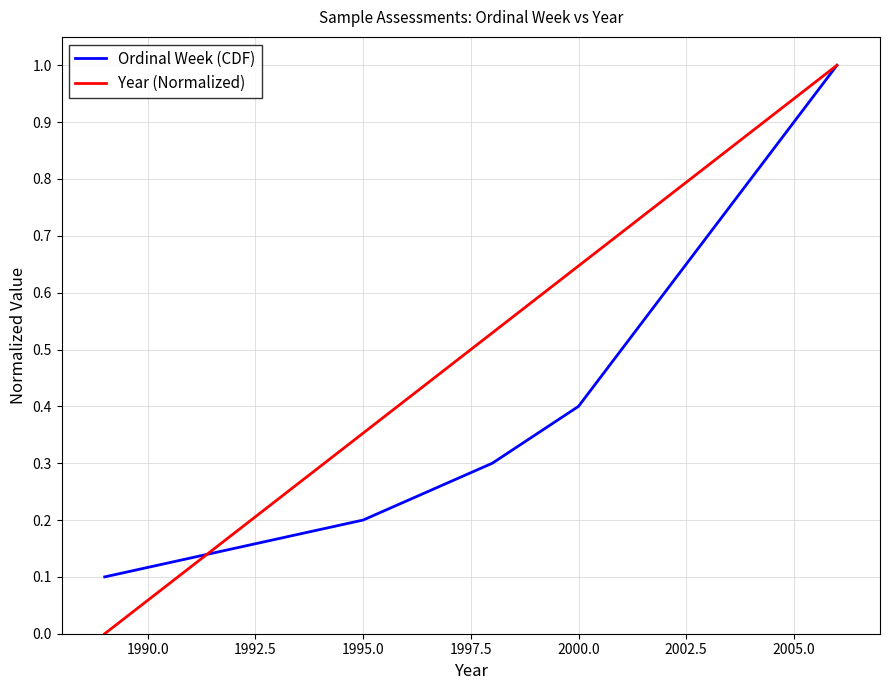

Which series has the largest total across all categories?

Year (Normalized)